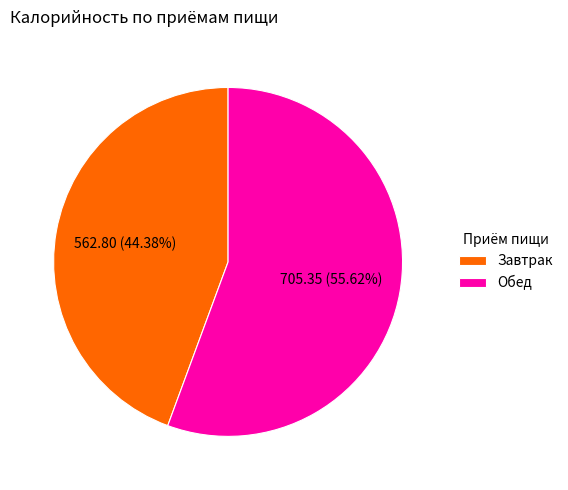

Which has a higher value, Завтрак or Обед?

Обед